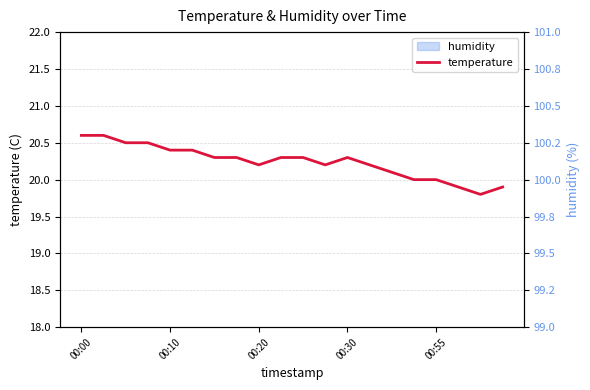

What is the smallest value displayed?

19.8